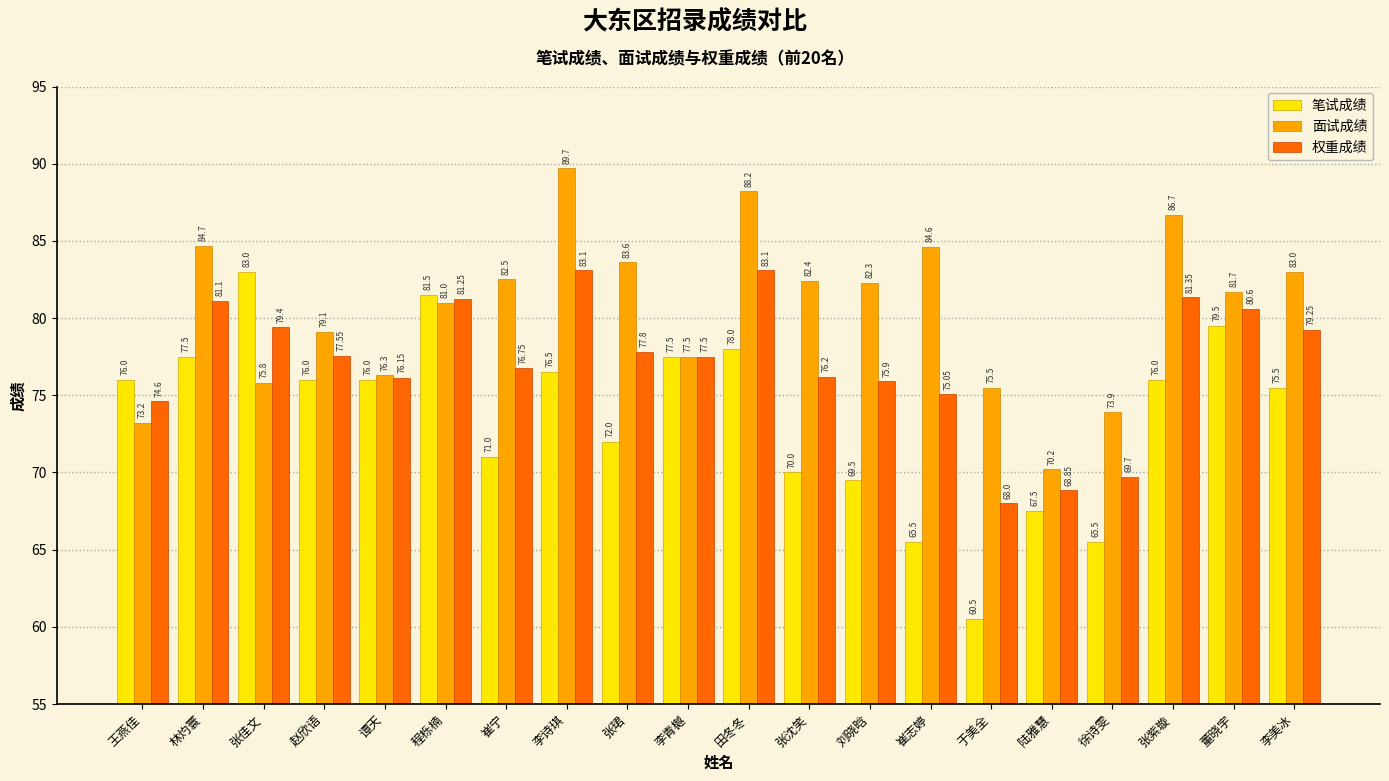

At which label does 面试成绩 first exceed 82?

林灼寰